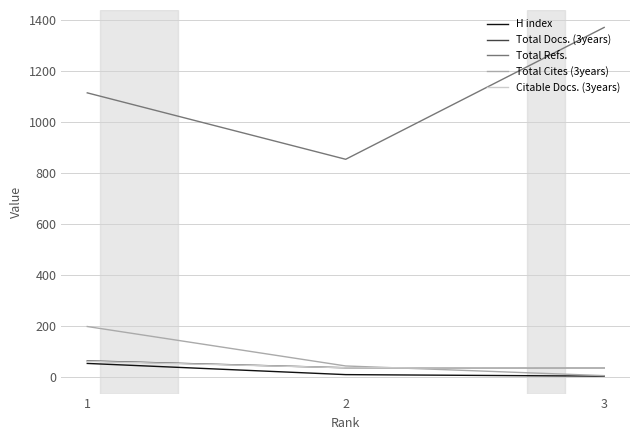

What is the spread (max minus min) of values at 3?

1370